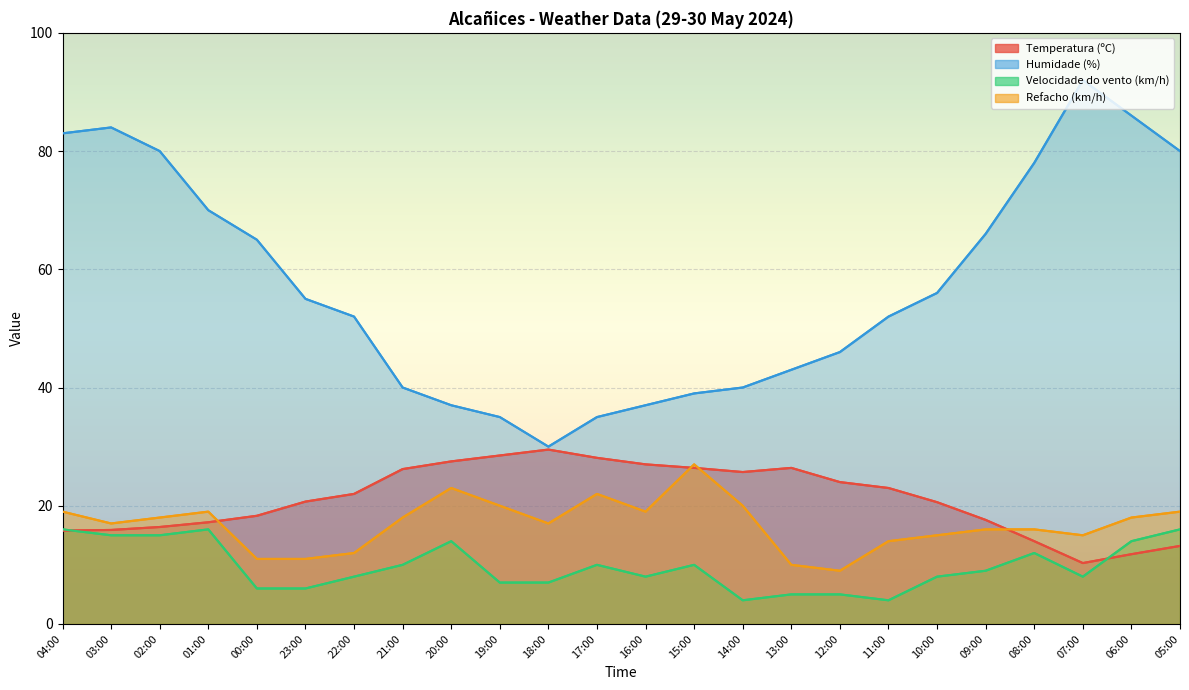

Which category has the lowest value in the Temperatura (ºC) series?

07:00